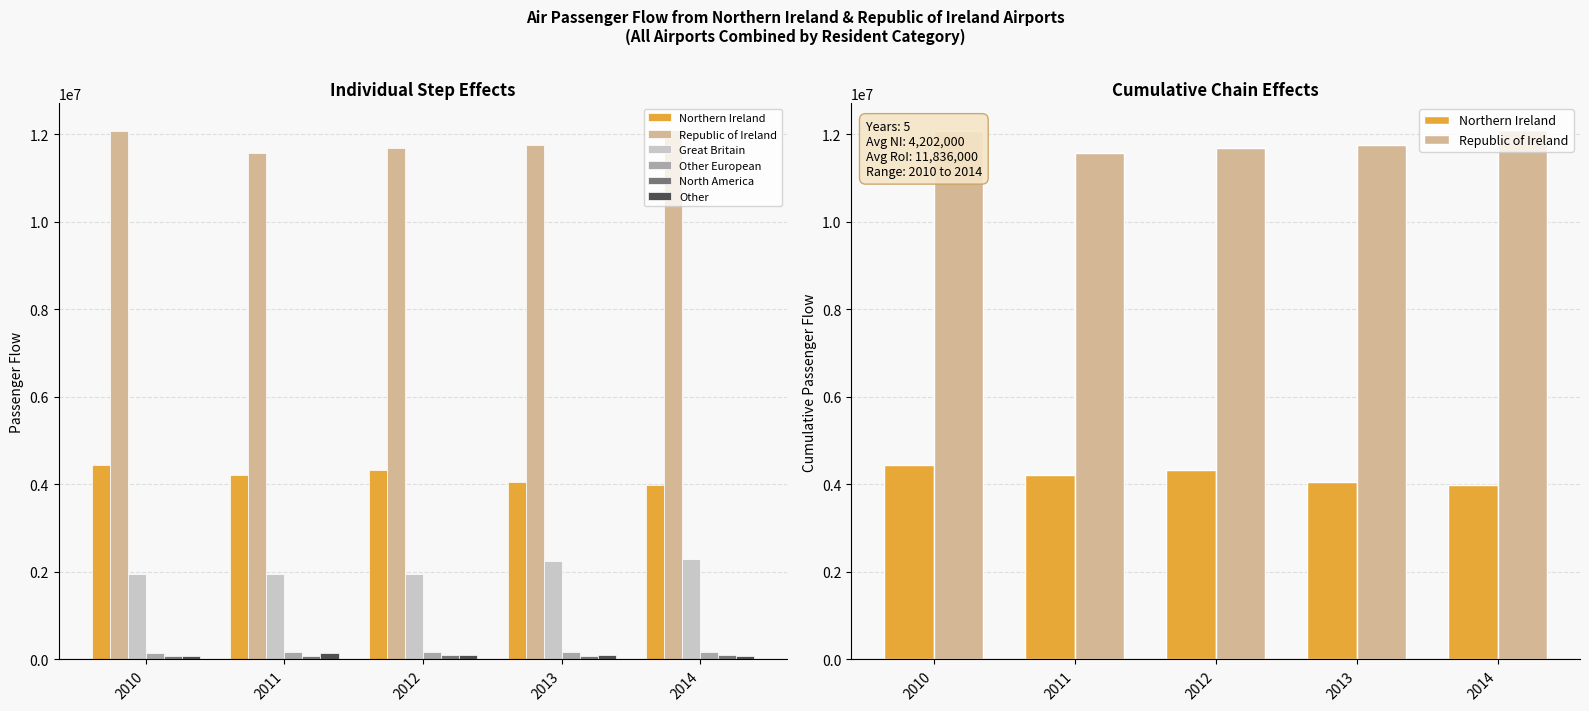

True or false: Other has a value of 90000 at 2010.

True